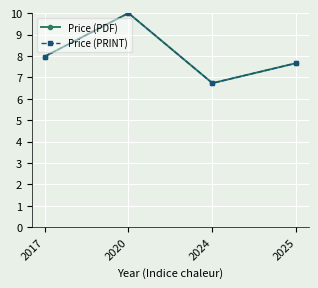

Reading left to right, what are all the values shown in this chart?

Price (PDF): 8.0	10.0	6.7	7.7
Price (PRINT): 8.0	10.0	6.7	7.7